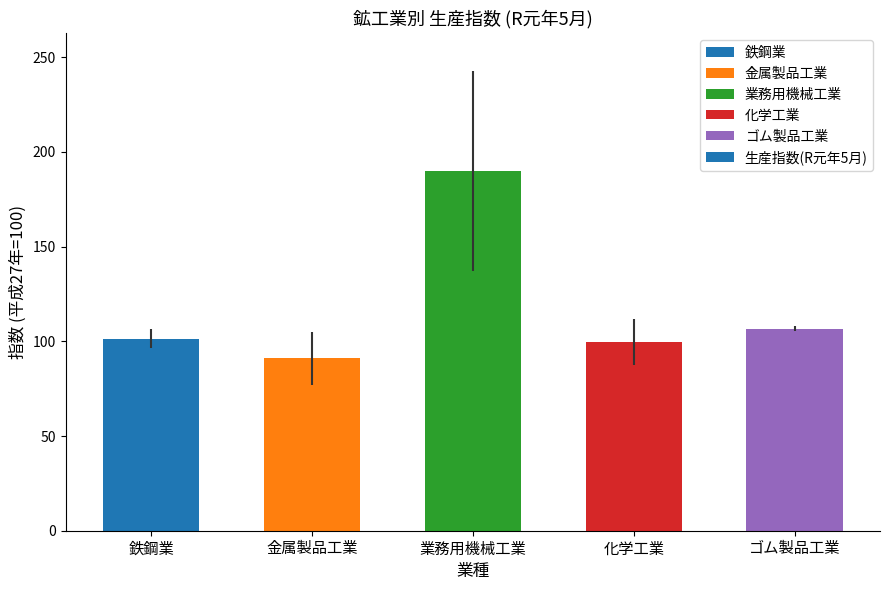

What is the difference between the maximum and second lowest values?

90.1